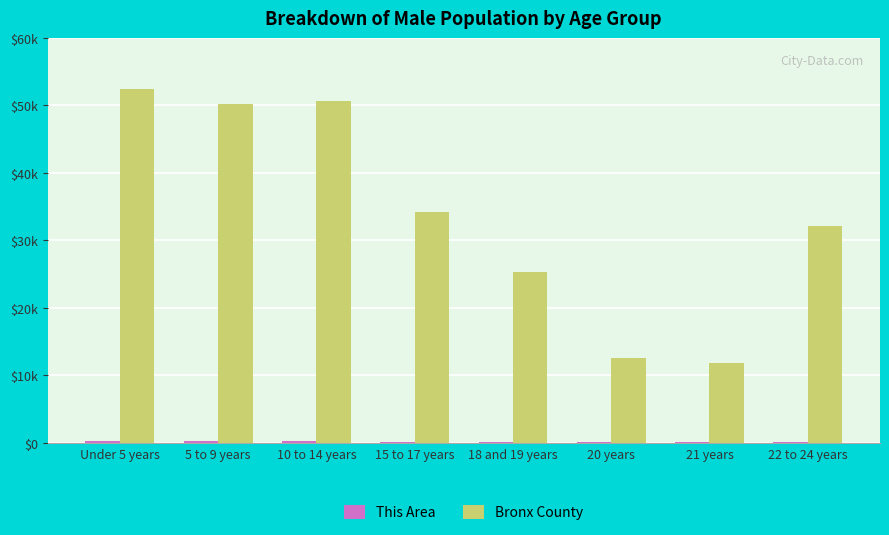

Which category has the lowest value in the This Area series?

21 years